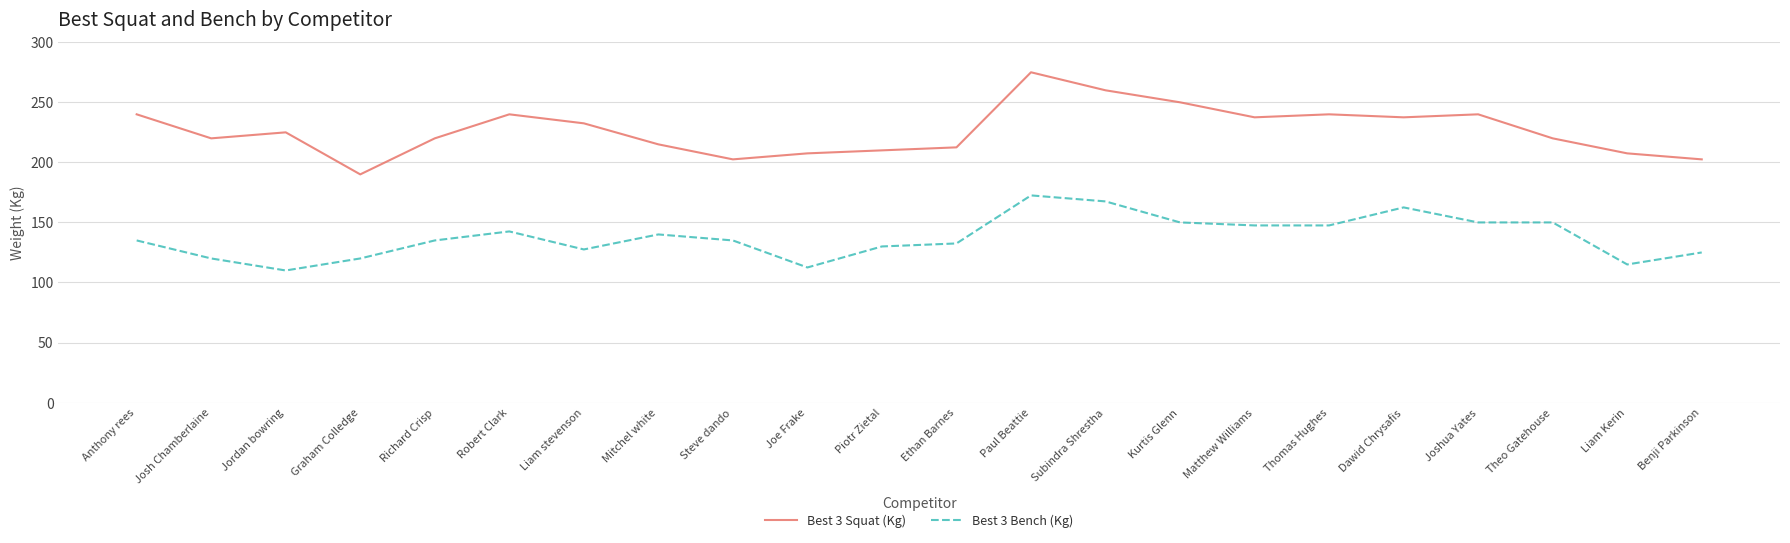

Count the number of categories in the chart.

22